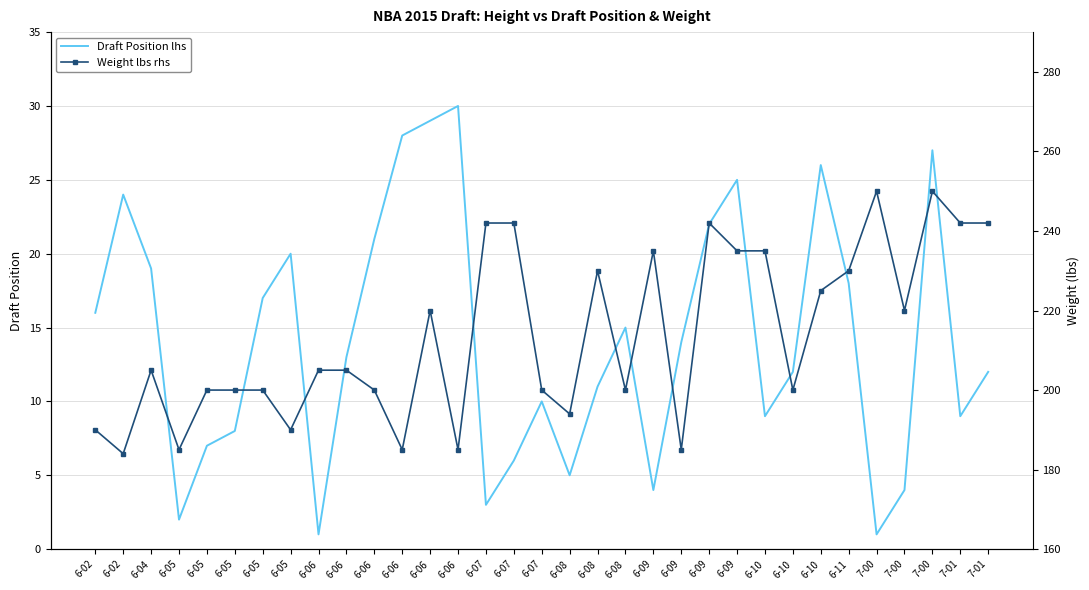

Rank the series by their maximum value, from highest to lowest.

Weight lbs rhs, Draft Position lhs